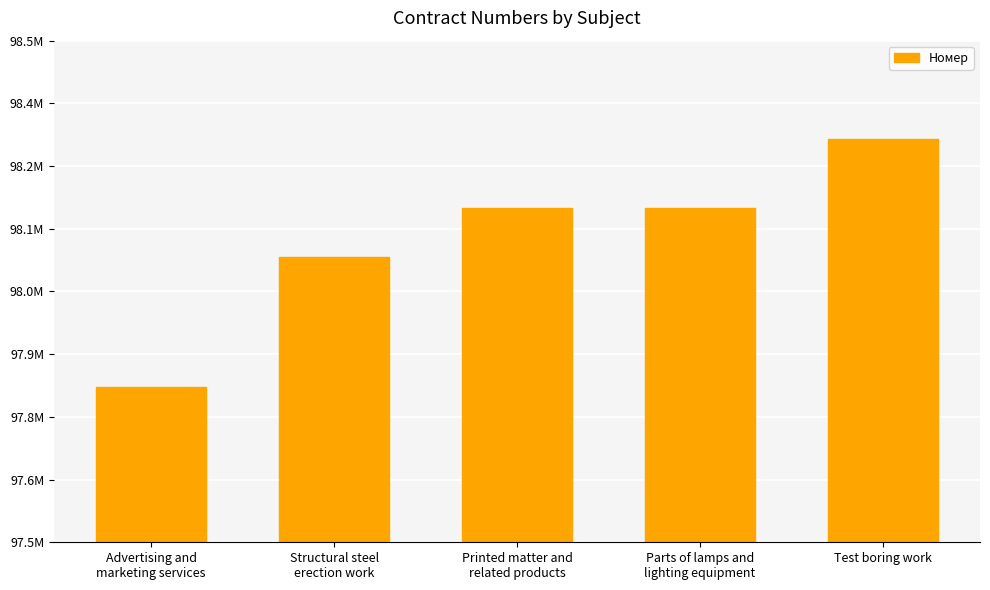

Are the bars horizontal?

No